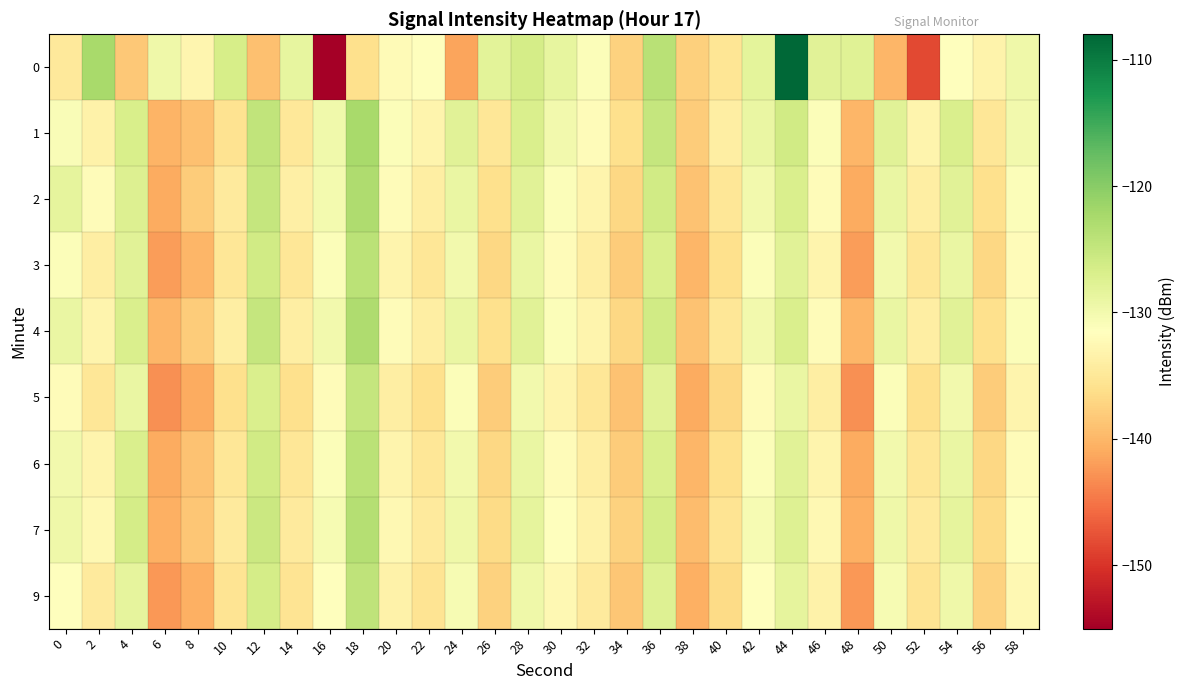

What is the spread (max minus min) of values at 46?

6.0